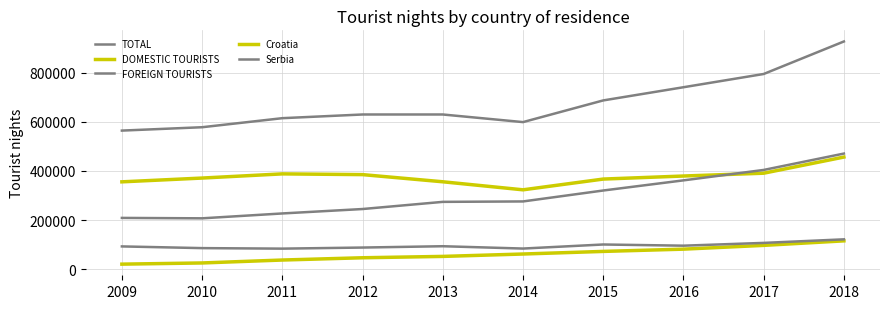

What is the greatest value displayed?

926939